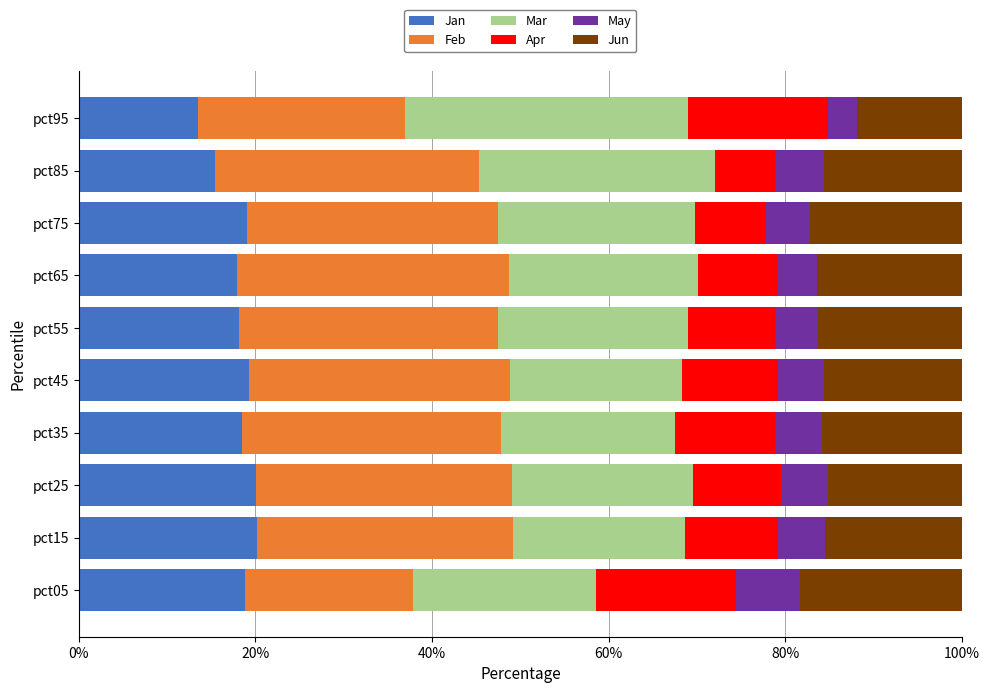

What is the total value across all series at pct15?

100.0